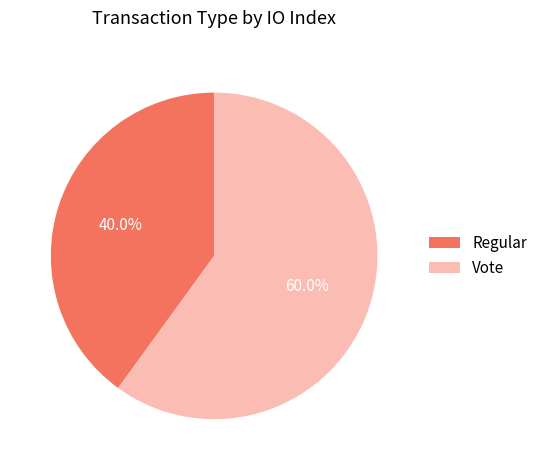

The Vote slice represents 67% of the pie. True or false?

False